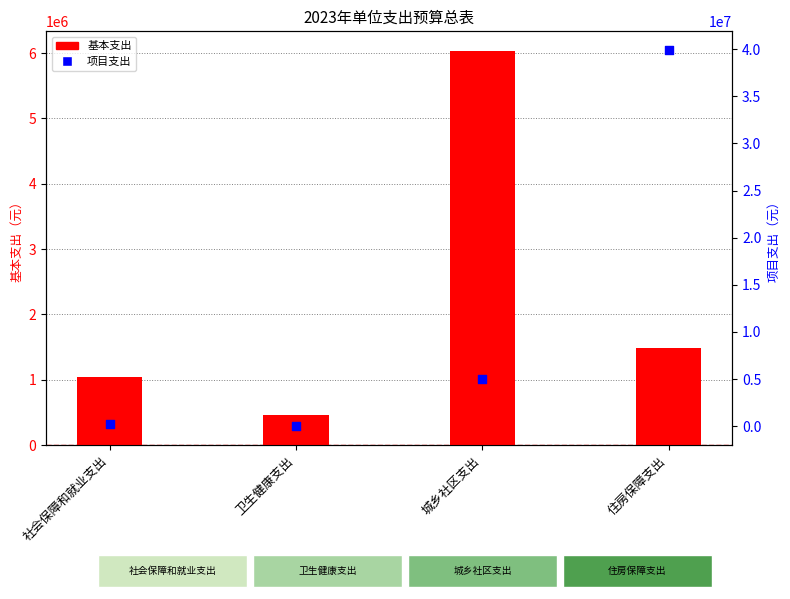

Is the value of 项目支出 at 住房保障支出 greater than the value of 基本支出 at 卫生健康支出?

Yes